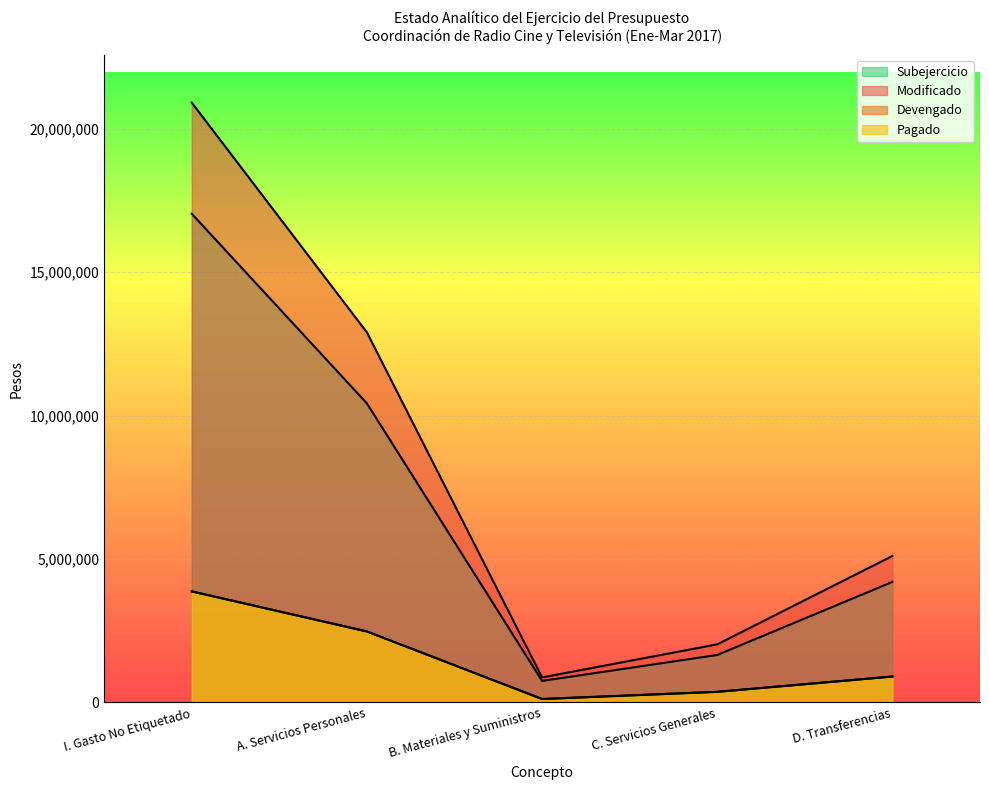

Reading left to right, list all the values displayed in this chart.

Modificado: 20901271	12895700	873435	2026136	5106000
Devengado: 3871413	2474559	121656	371291	903907
Pagado: 3869950	2474559	120926	370558	903907
Subejercicio: 17029857	10421140	751779	1654845	4202093